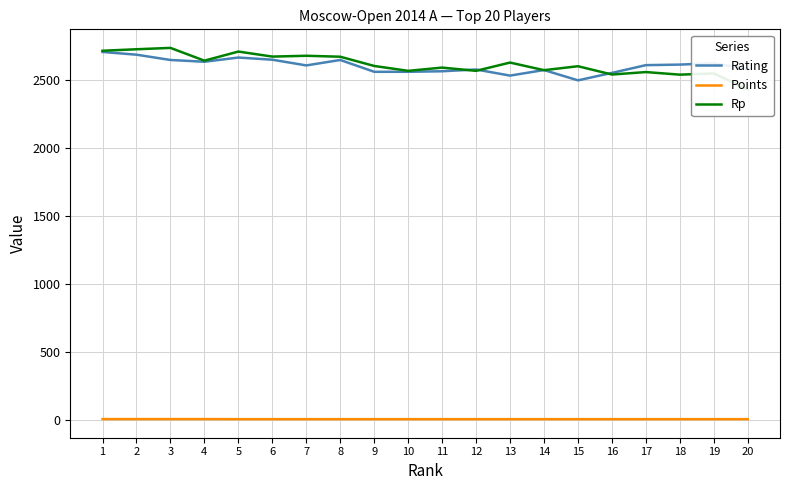

What is the spread (max minus min) of values at 12?

2574.5